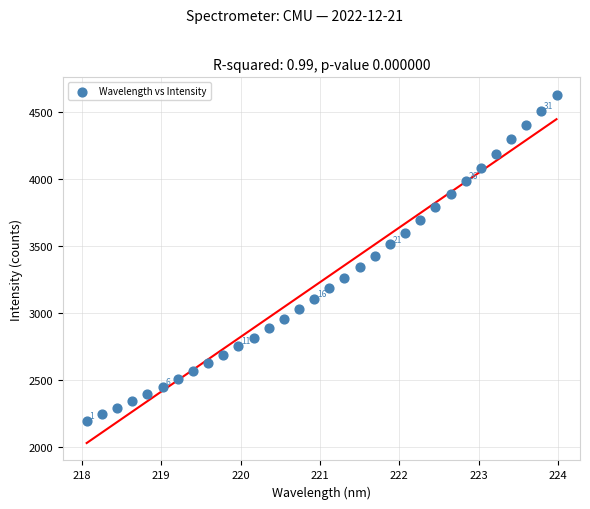

What is the range of Y values (max minus min)?

2439.4